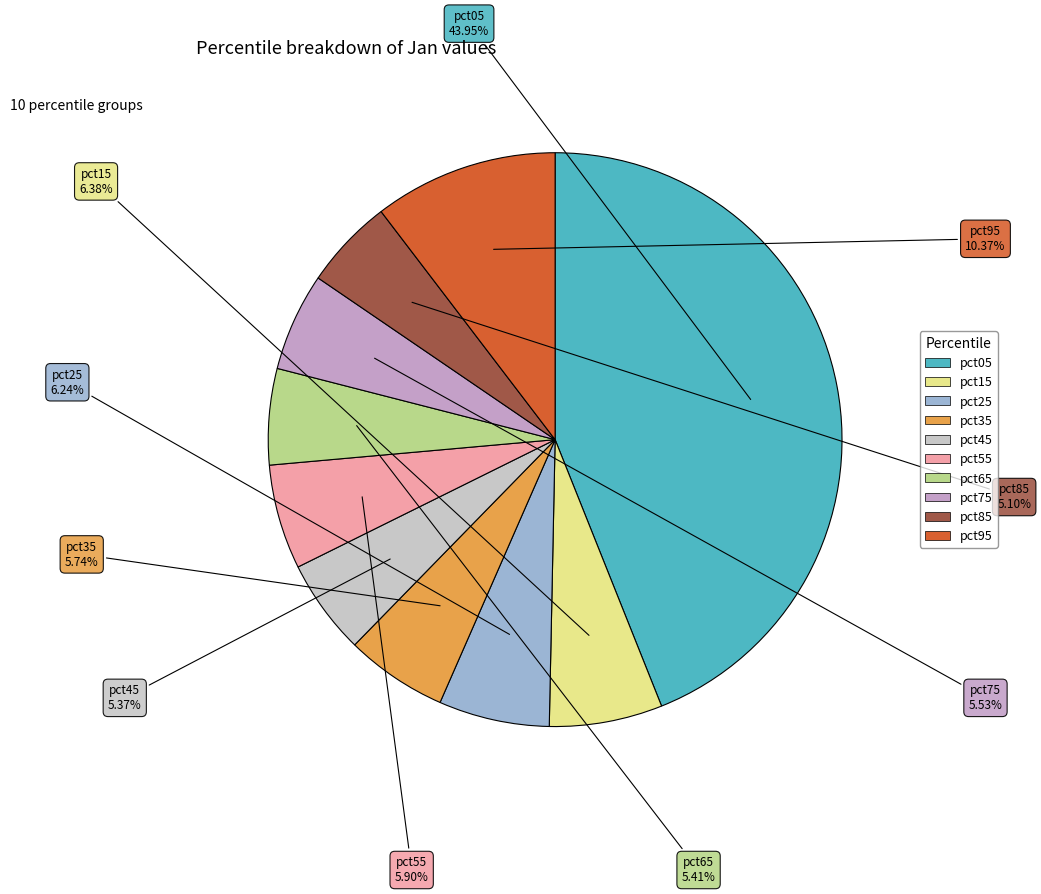

How many segments does this pie chart have?

10